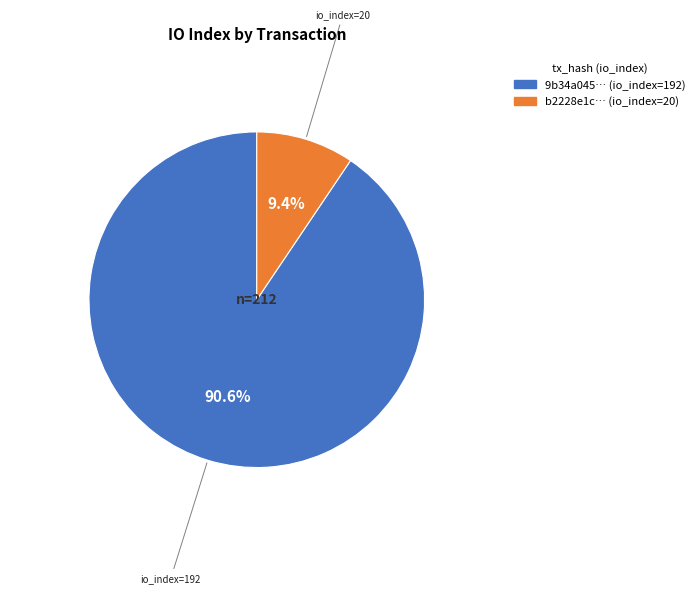

Is there a majority slice in this chart?

Yes